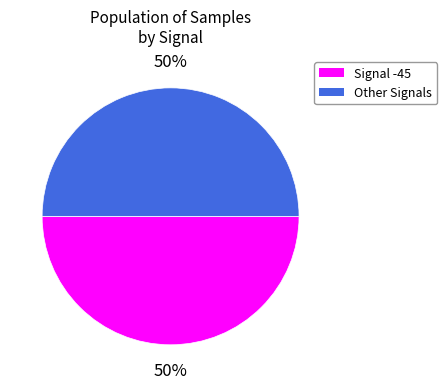

To the nearest percent, what is the average slice percentage?

50%